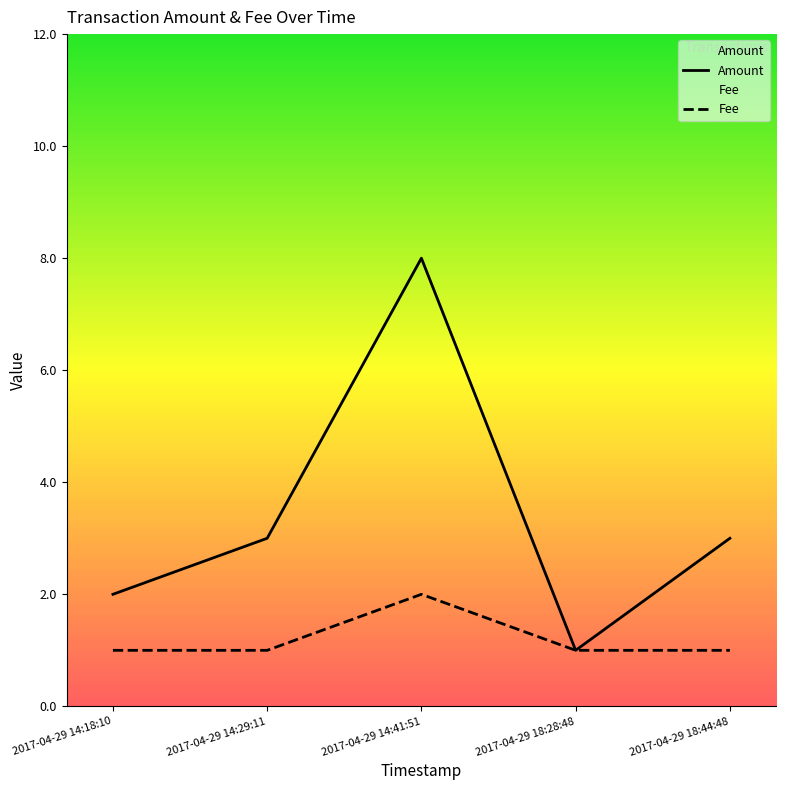

What are all the series names shown in the legend?

Amount, Fee